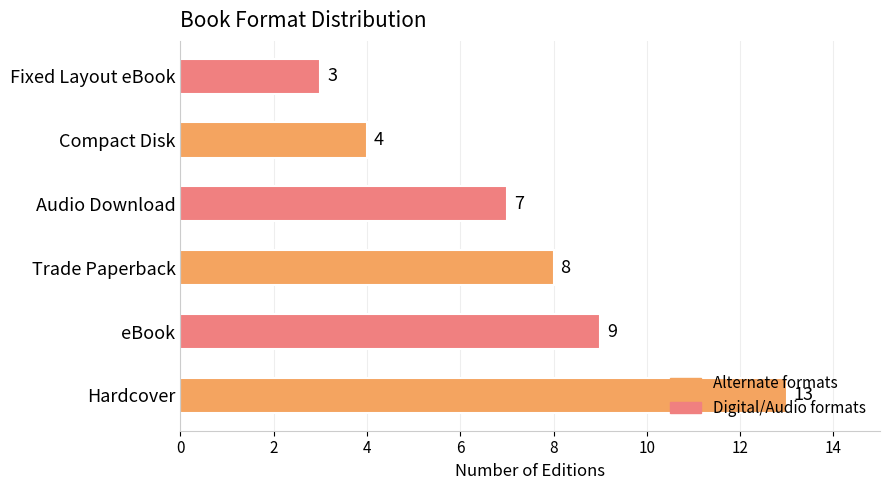

The value at Trade Paperback is 11. True or false?

False